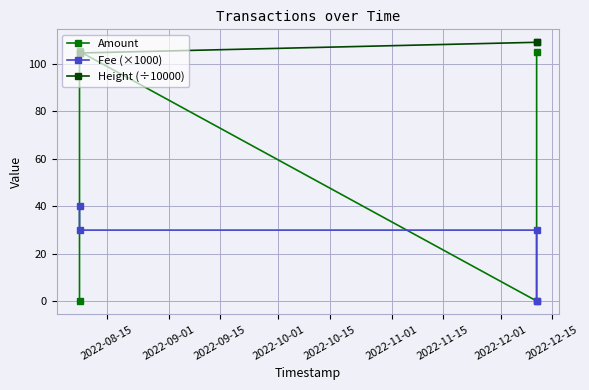

Reading left to right, extract all data points from this chart.

Amount: 0.0	105.1	0.2	105.0
Fee (×1000): 40.0	30.0	30.0	0.0
Height (÷10000): 104.5	104.5	109.0	109.0